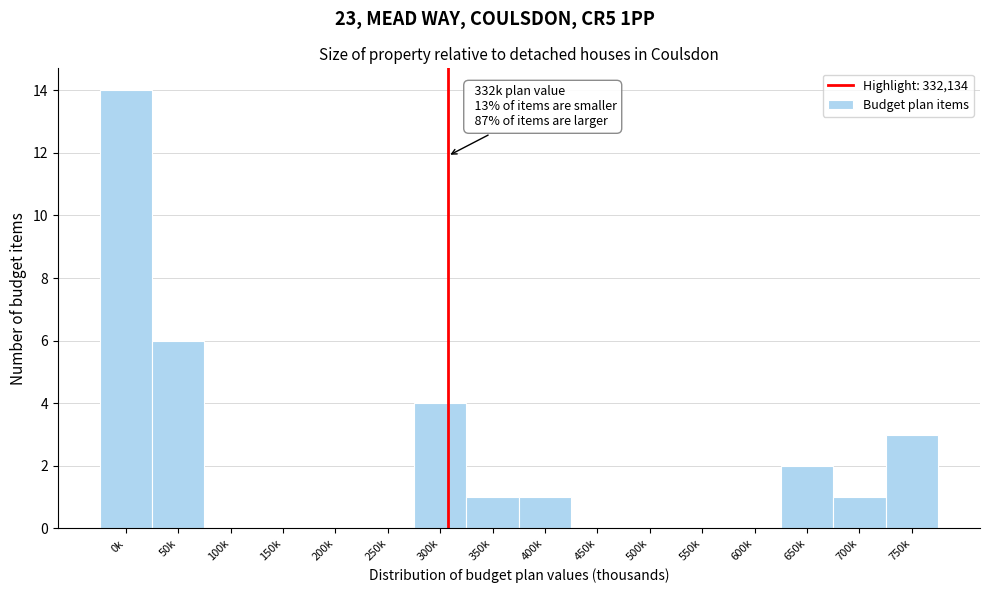

Reading left to right, list all the values displayed in this chart.

0k=14	50k=6	100k=0	150k=0	200k=0	250k=0	300k=4	350k=1	400k=1	450k=0	500k=0	550k=0	600k=0	650k=2	700k=1	750k=3